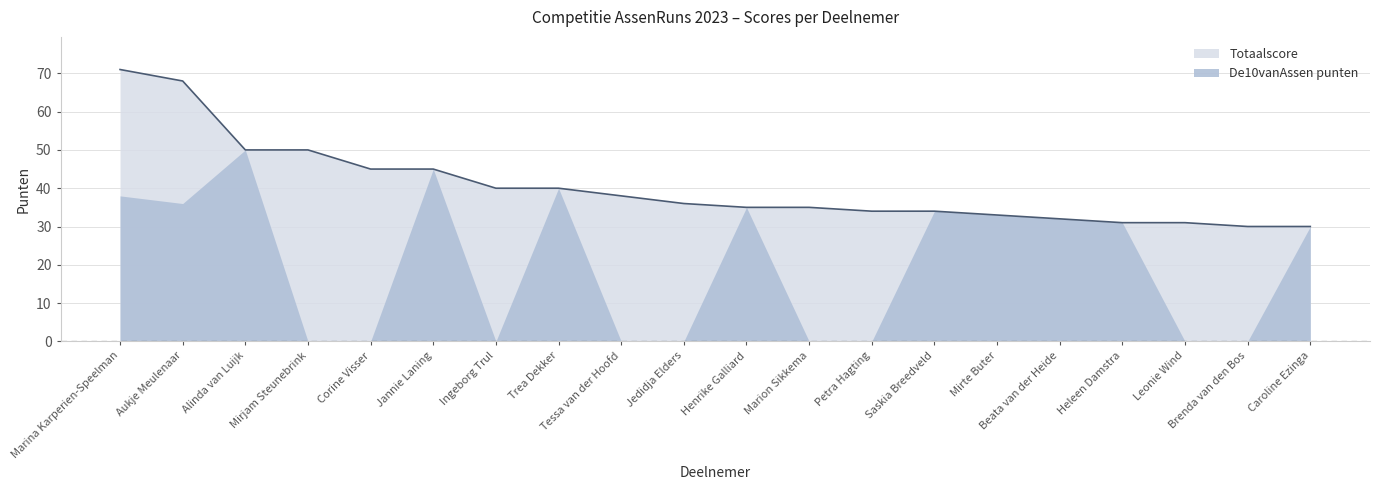

What position from the right is Saskia Breedveld?

7